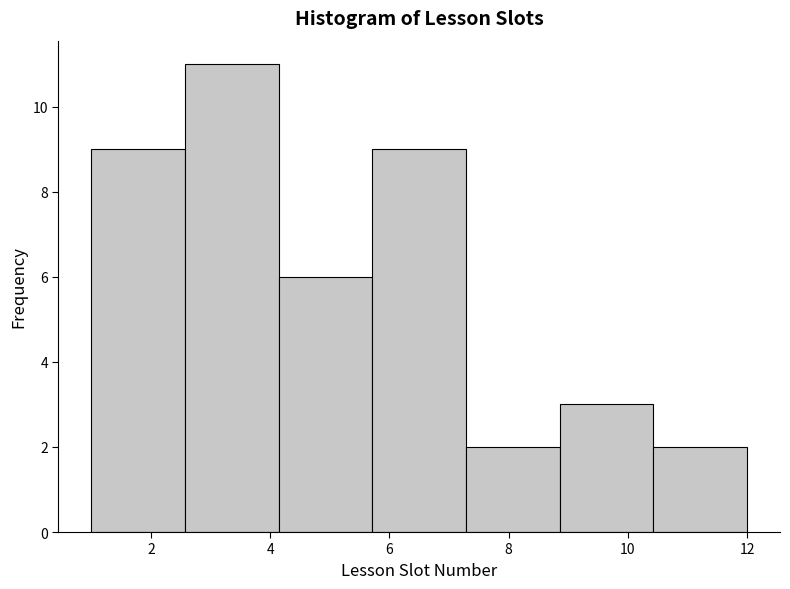

Reading left to right, transcribe this chart: for each bar, give the range it covers on the x-axis and its height. Neither the bar edges nor the heights are printed on the chart, so give them approximately, as read against the axes.

1.0 to 2.6: 9
2.6 to 4.2: 11
4.2 to 5.8: 6
5.8 to 7.2: 9
7.2 to 8.8: 2
8.8 to 10.4: 3
10.4 to 12.0: 2